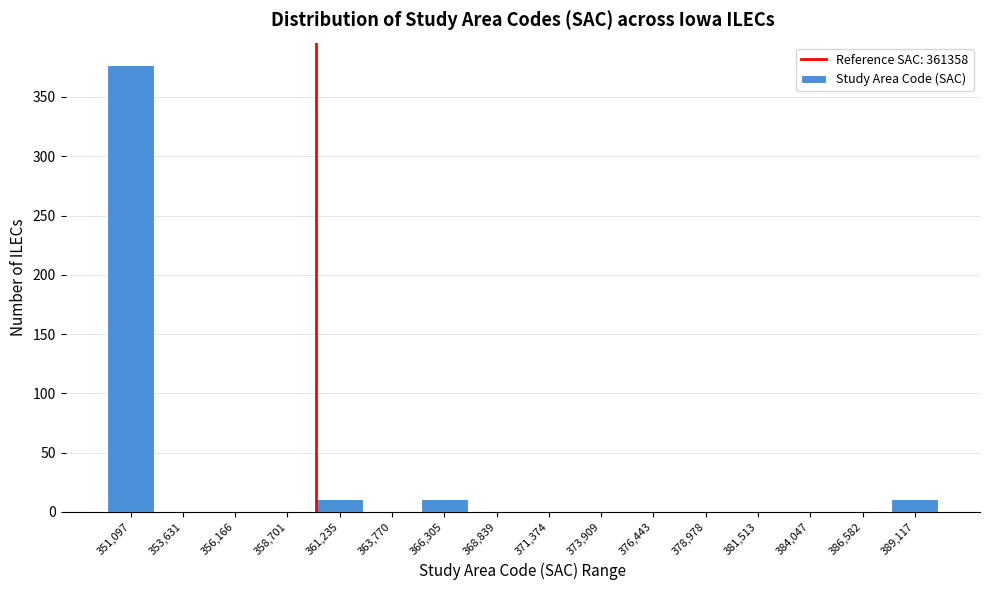

Reading left to right, transcribe all the data shown in this chart.

351,097=377	353,631=0	356,166=0	358,701=0	361,235=11	363,770=0	366,305=11	368,839=0	371,374=0	373,909=0	376,443=0	378,978=0	381,513=0	384,047=0	386,582=0	389,117=11